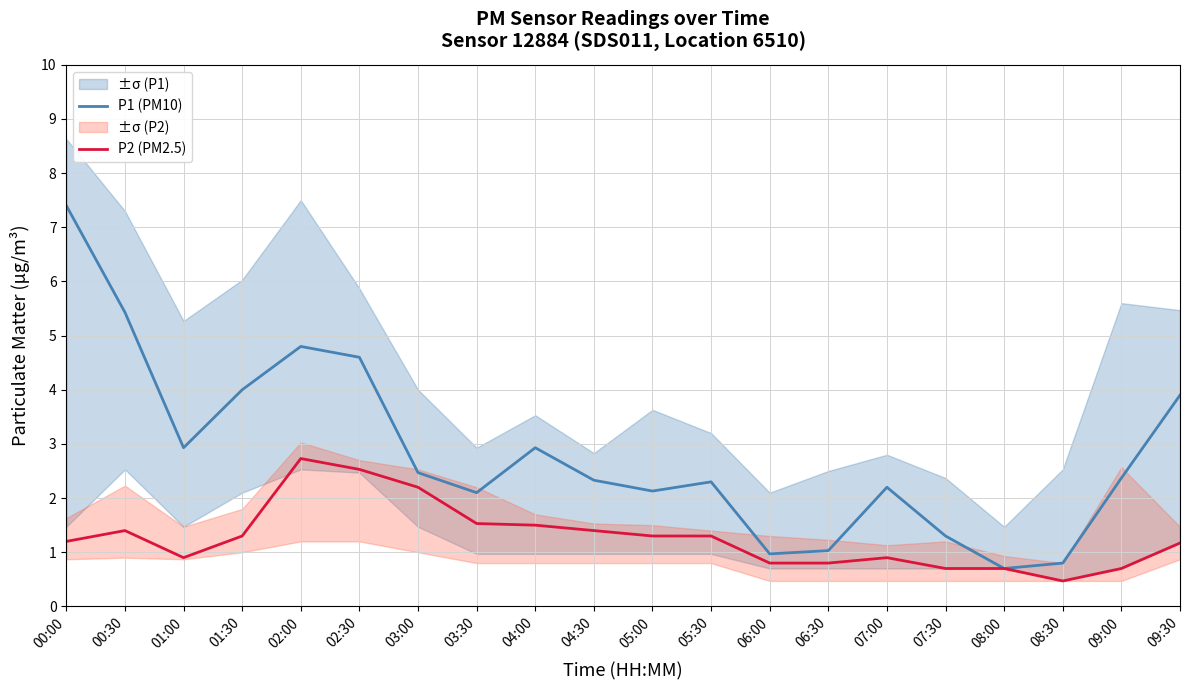

What is the label of the 11th point from the right?

04:30